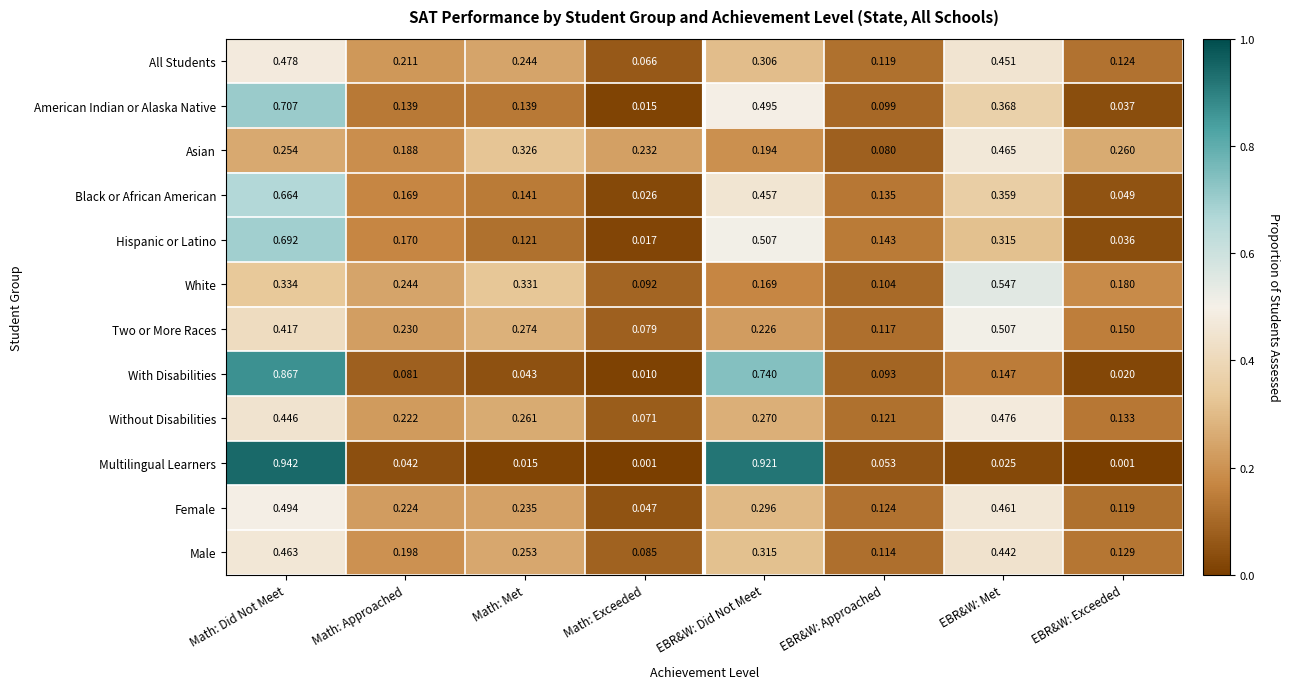

Which series has the largest range (max minus min)?

Multilingual Learners